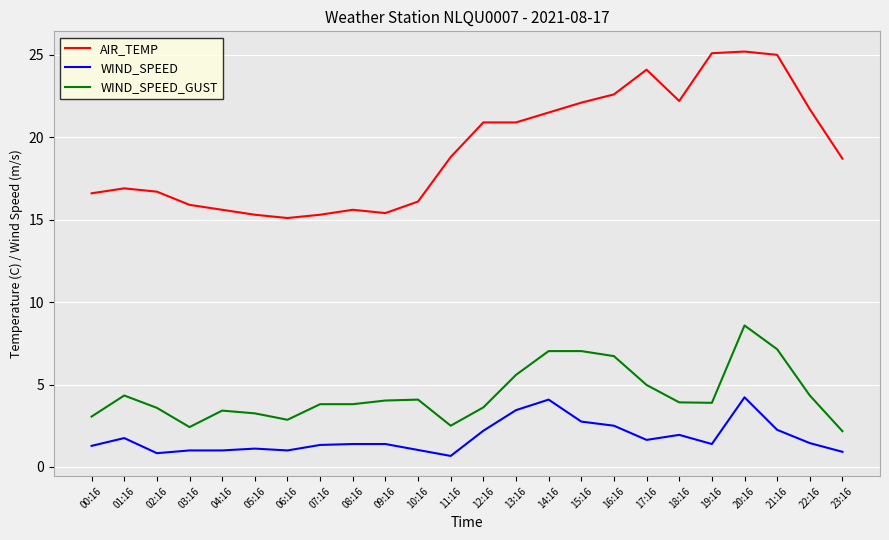

What is the difference between the maximum and minimum values in the AIR_TEMP series?

10.1